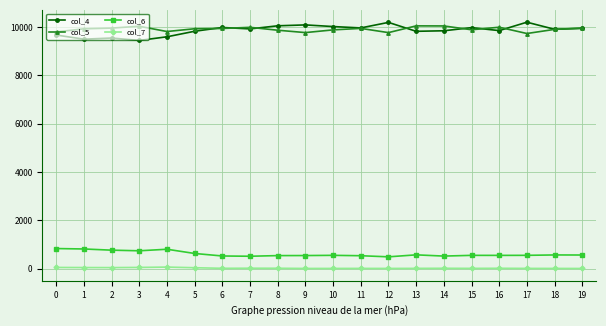

What is the lowest value of the col_6 series?

487